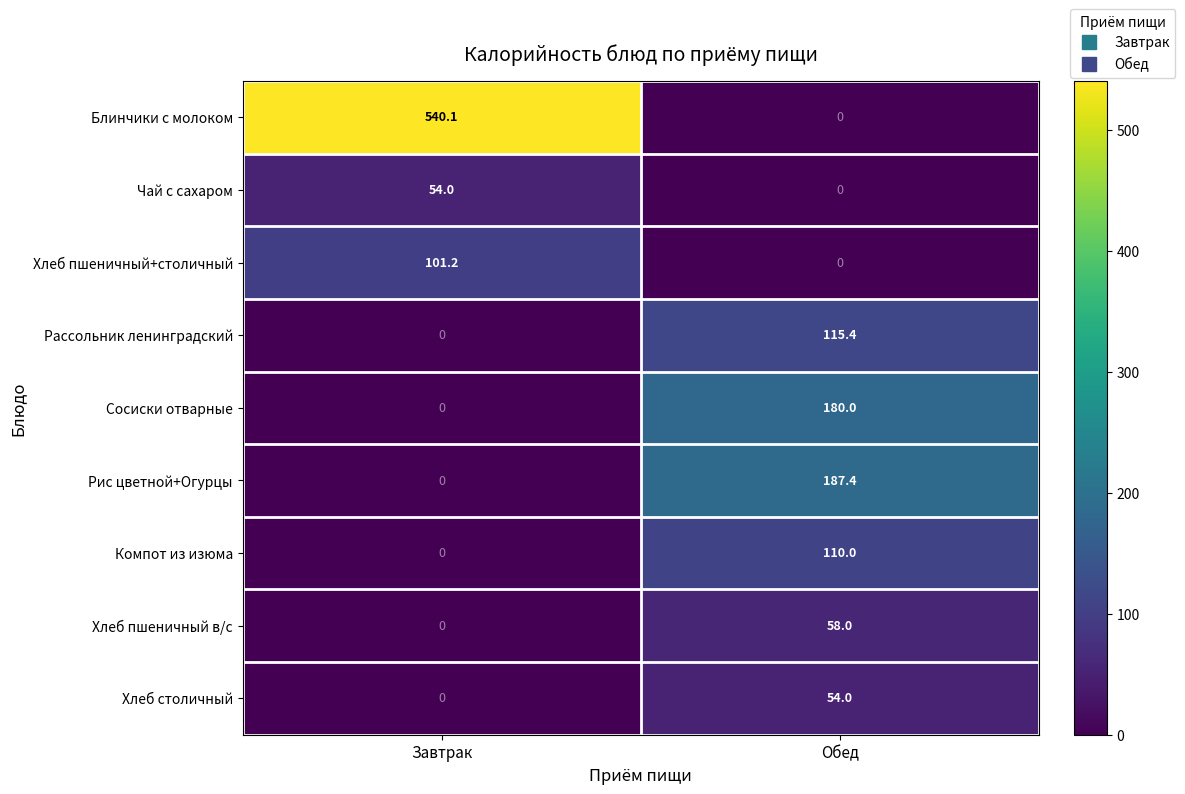

How many data points does each series have?

2